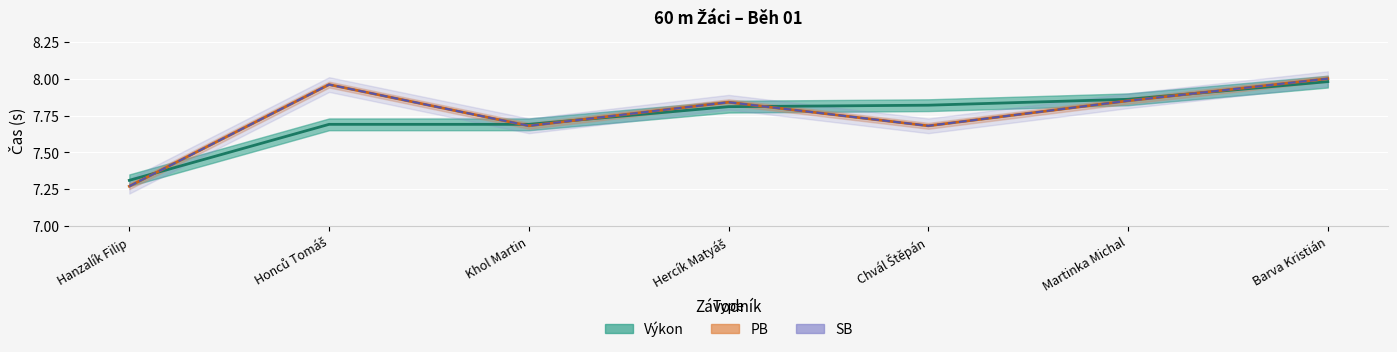

What is the value of the Výkon point at the 6th from the left?

7.9